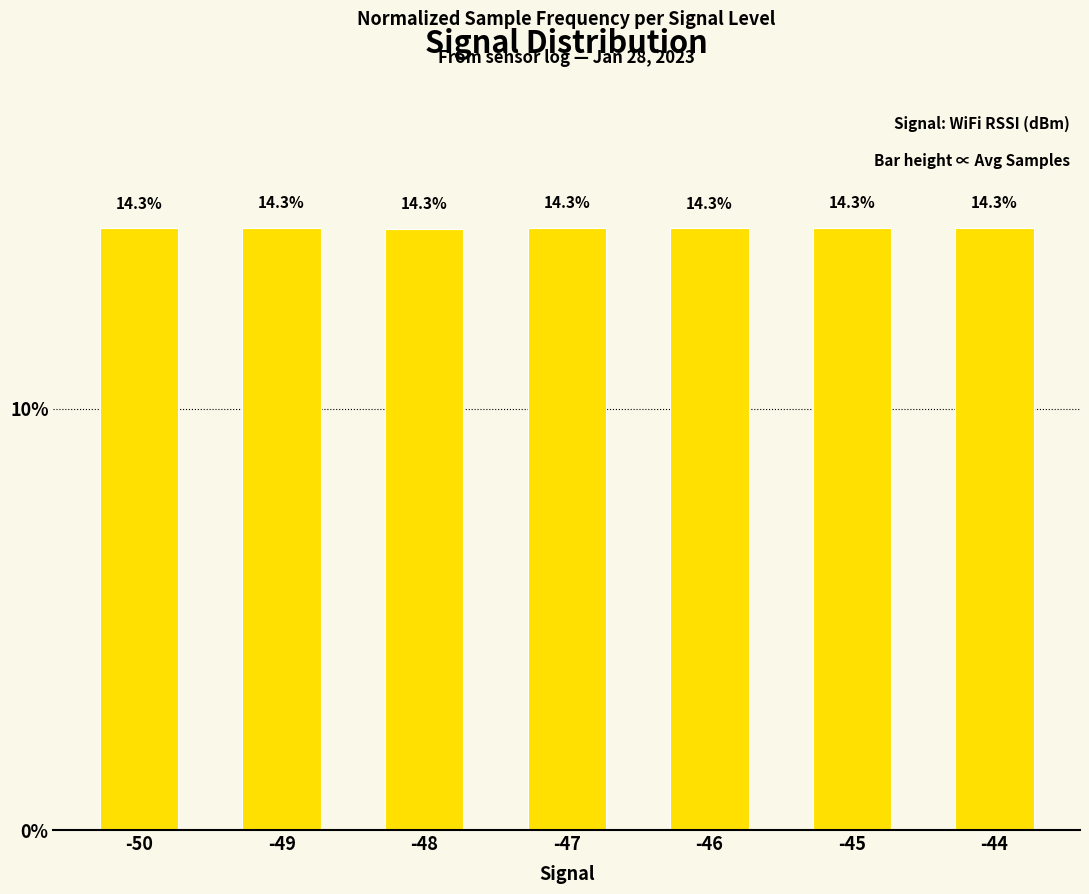

How many distinct data groups are displayed?

1